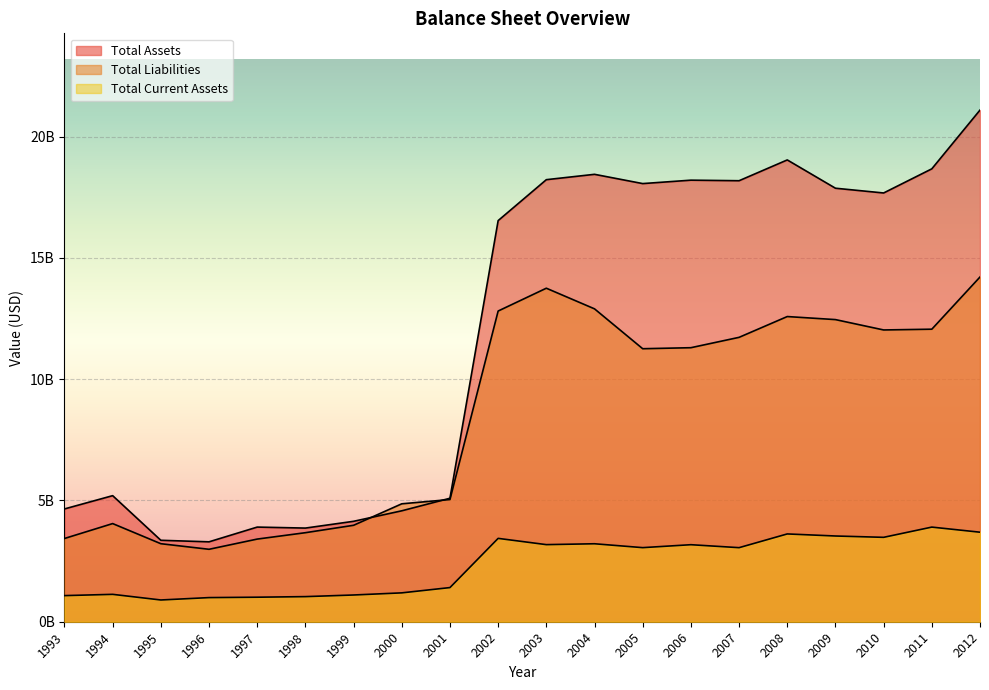

At 1997, list the series in order from smallest to largest.

Total Current Assets, Total Liabilities, Total Assets